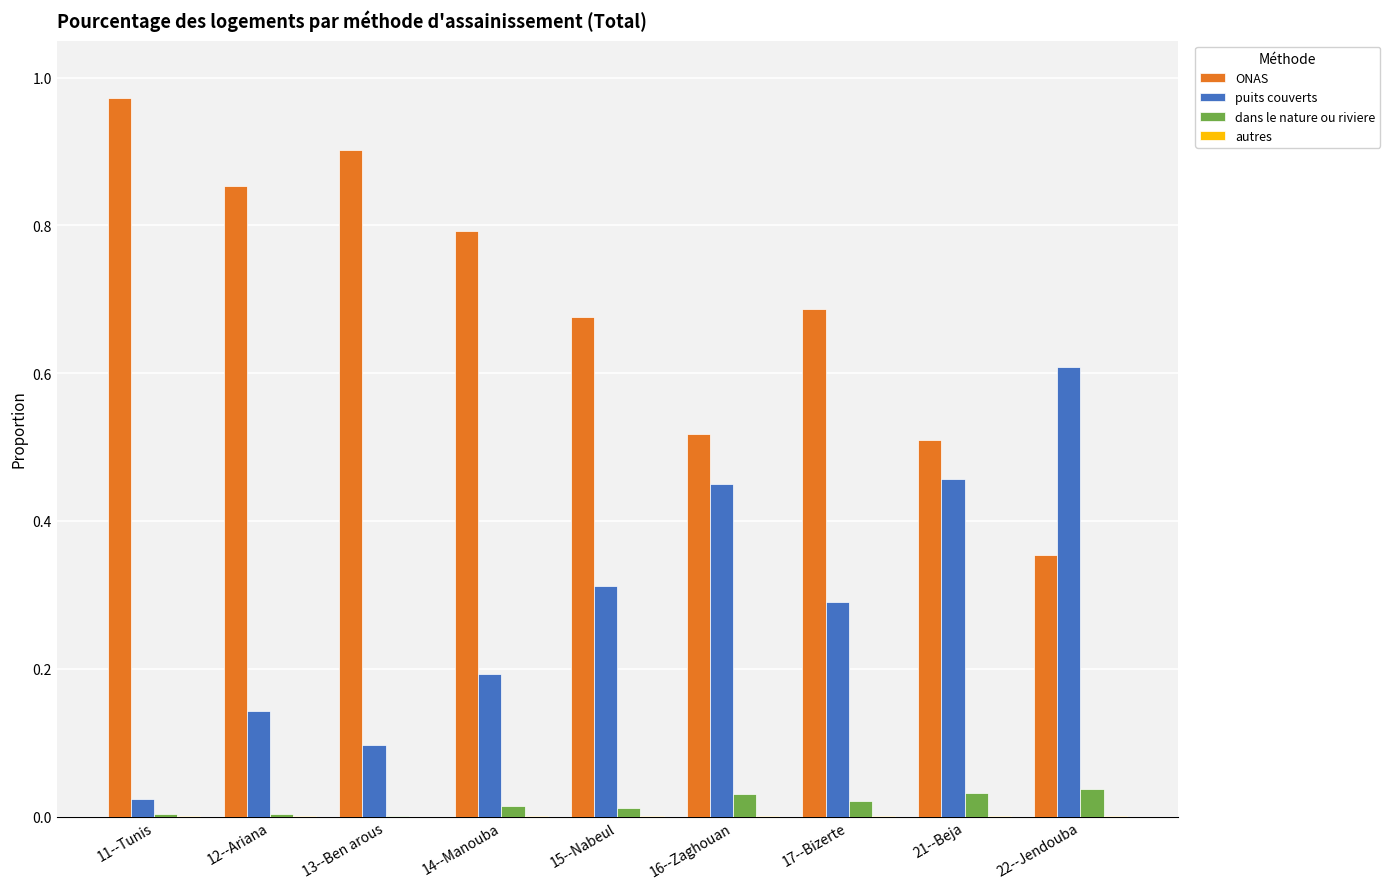

At which label is ONAS closest to 0?

22--Jendouba